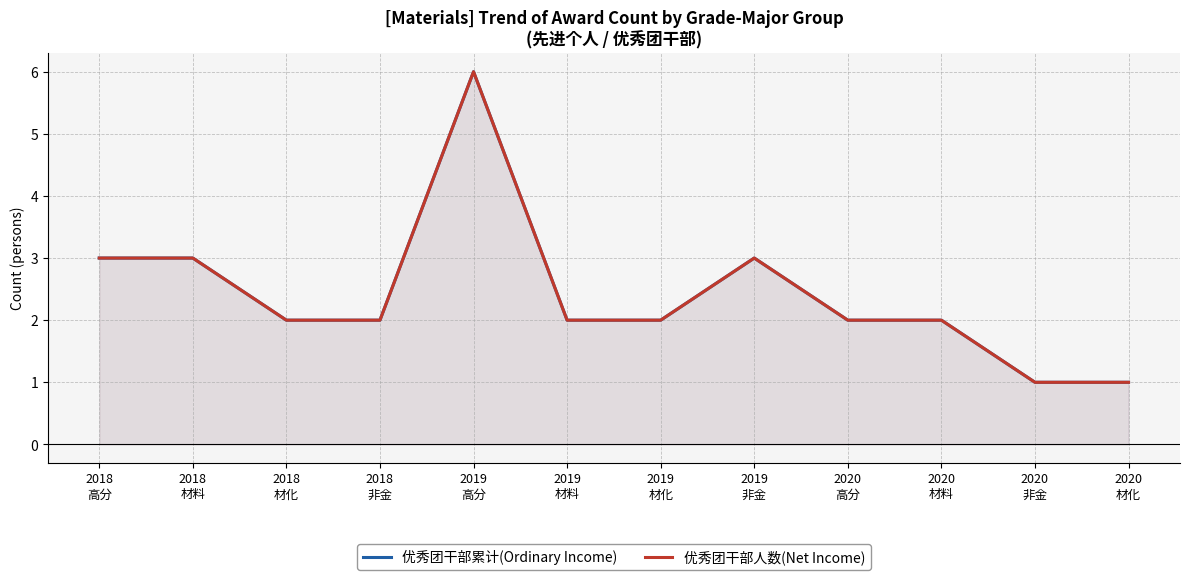

Which series has the widest spread of values?

优秀团干部累计(Ordinary Income)